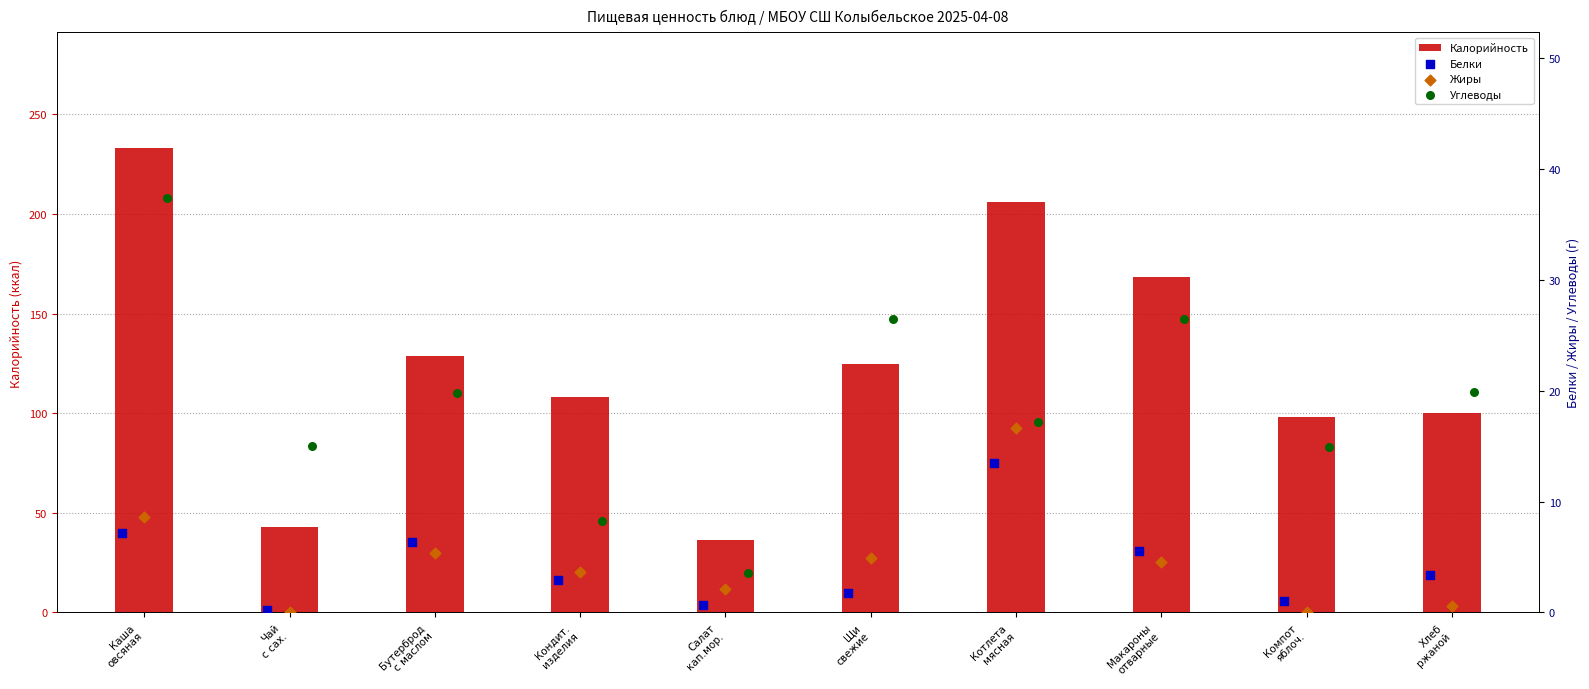

Which series has the largest total across all categories?

Калорийность